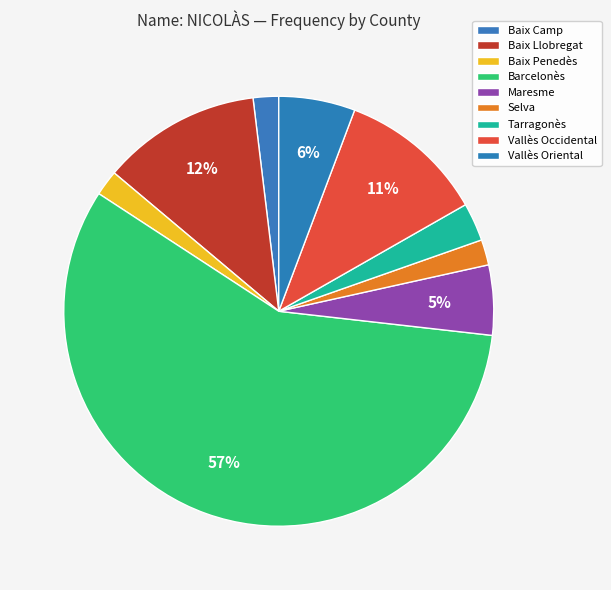

The Maresme slice represents 5% of the pie. True or false?

True